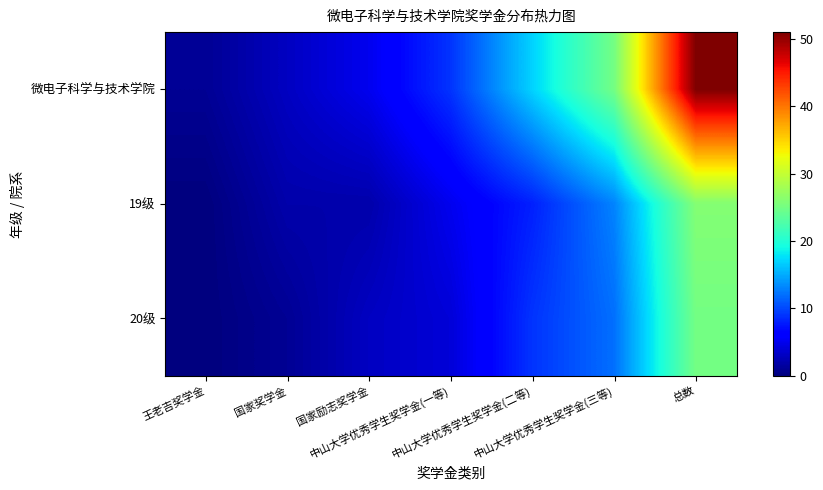

Reading right to left, what are all the values shown in this chart?

微电子科学与技术学院: 总数=51	中山大学优秀学生奖学金(三等)=25	中山大学优秀学生奖学金(二等)=17	中山大学优秀学生奖学金(一等)=9	国家励志奖学金=5	国家奖学金=3	王老吉奖学金=1
19级: 总数=26	中山大学优秀学生奖学金(三等)=13	中山大学优秀学生奖学金(二等)=8	中山大学优秀学生奖学金(一等)=5	国家励志奖学金=2	国家奖学金=2	王老吉奖学金=0
20级: 总数=25	中山大学优秀学生奖学金(三等)=12	中山大学优秀学生奖学金(二等)=9	中山大学优秀学生奖学金(一等)=4	国家励志奖学金=3	国家奖学金=1	王老吉奖学金=0